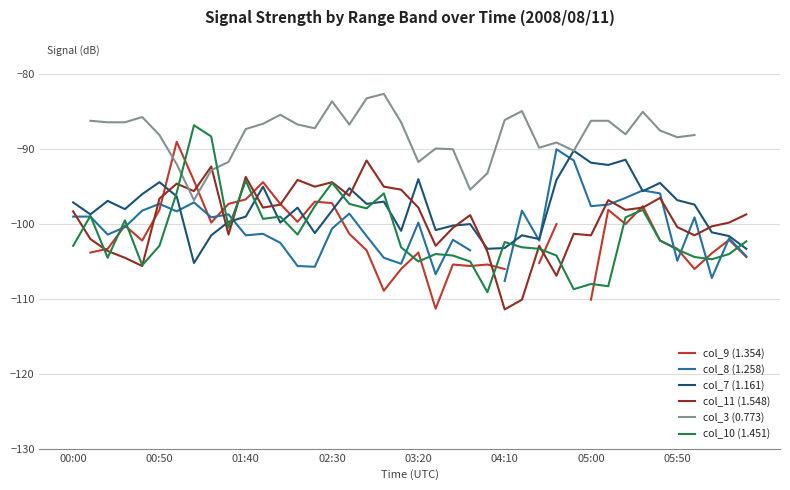

How many lines are shown in the chart?

6